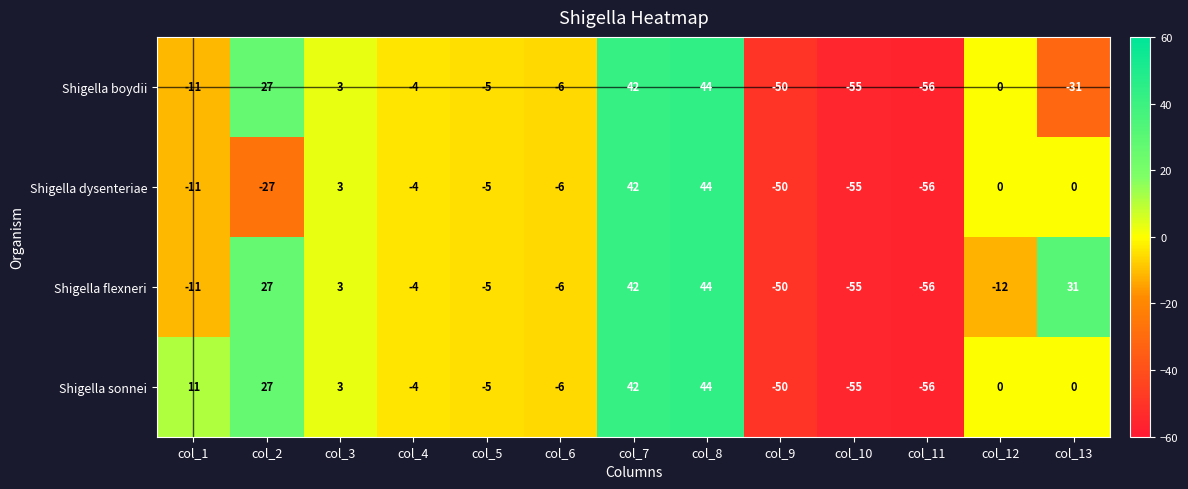

Which series has the largest total across all categories?

Shigella sonnei